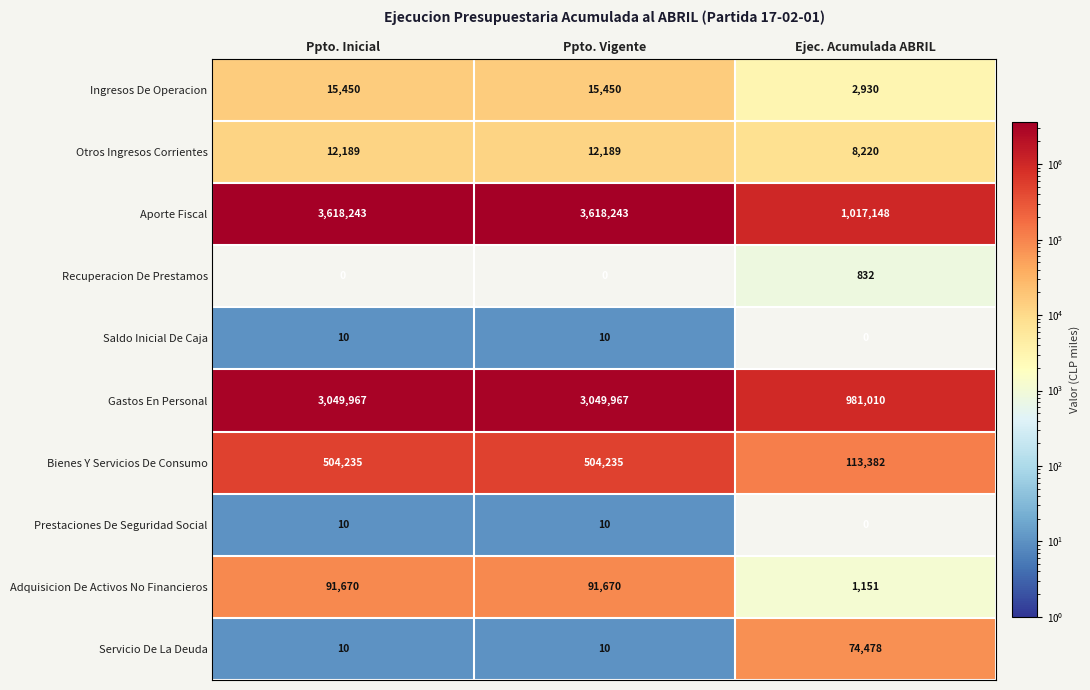

What is the total value across all series at Ejec. Acumulada ABRIL?

2199151